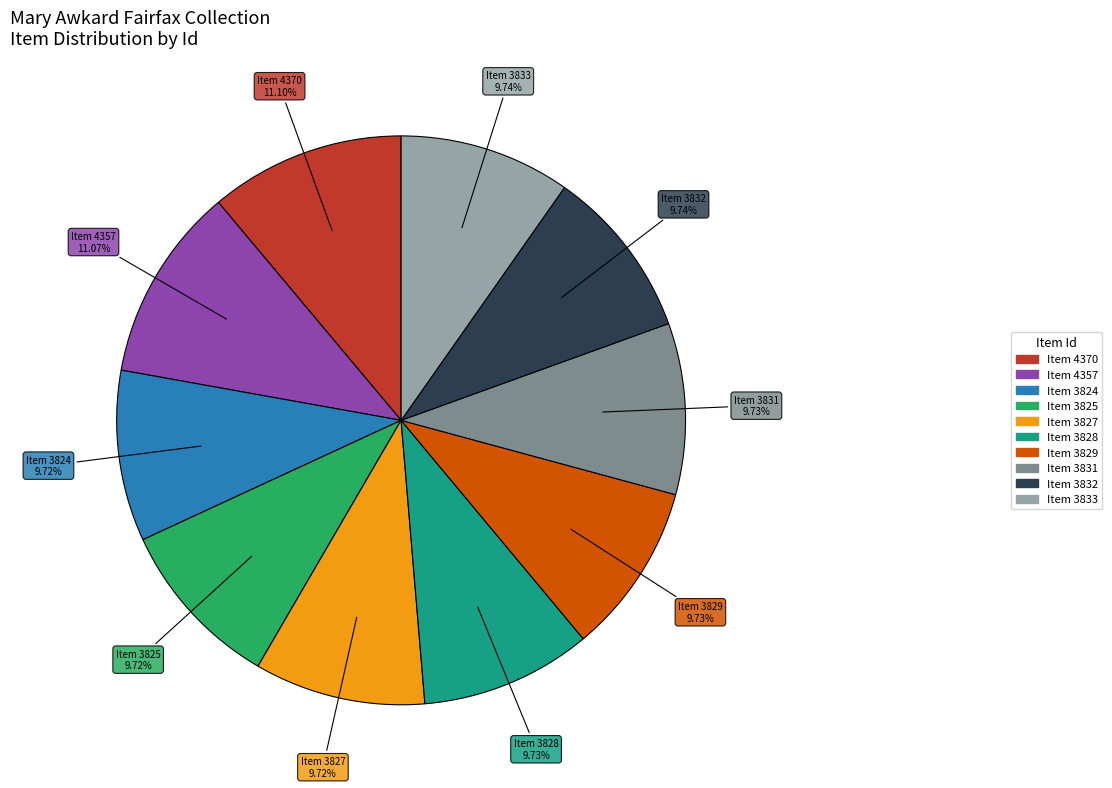

Is there a majority slice in this chart?

No